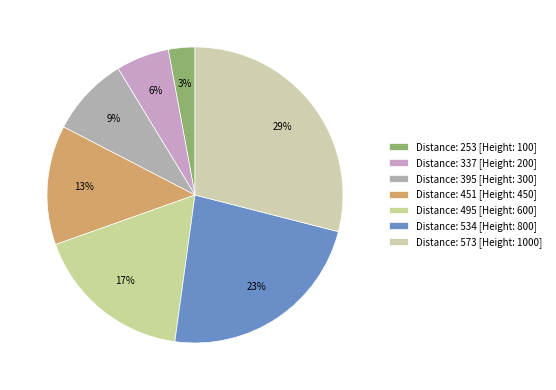

Count the number of slices in the pie.

7